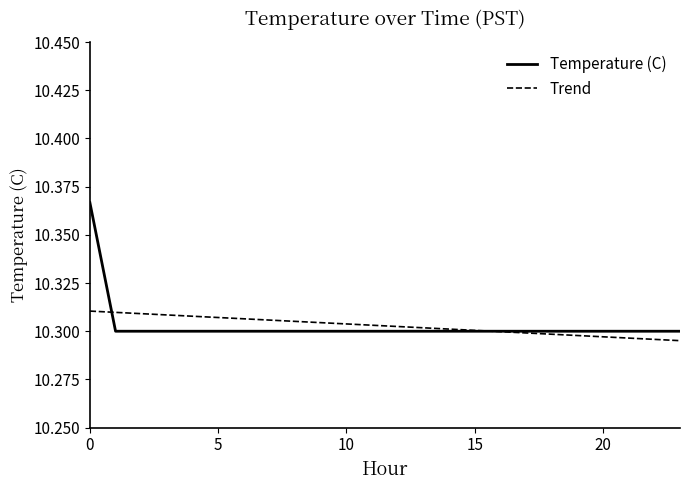

List the series in order of their peak value, highest first.

Temperature (C), Trend